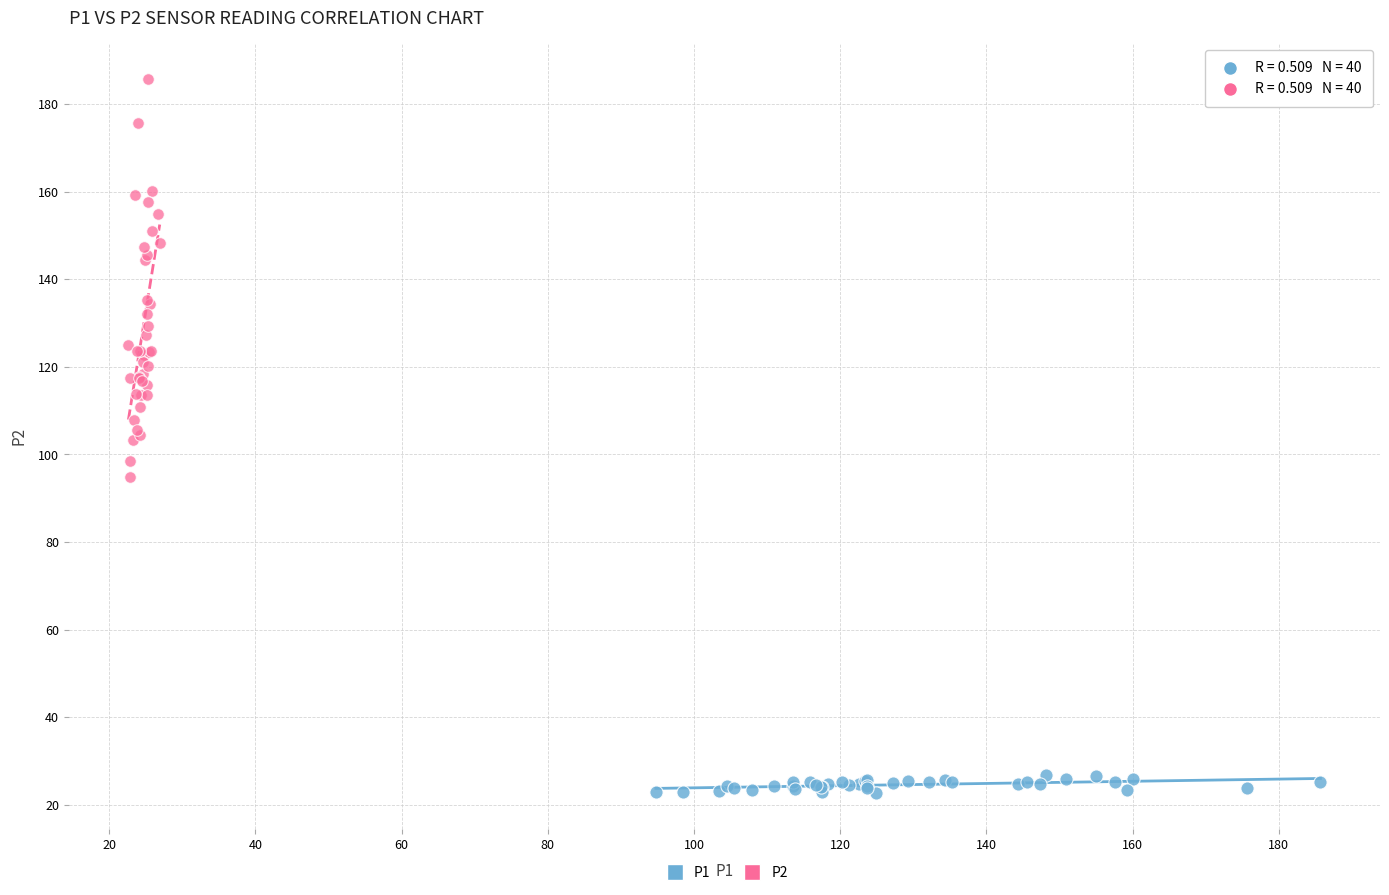

Which series contains the highest Y value?

P2